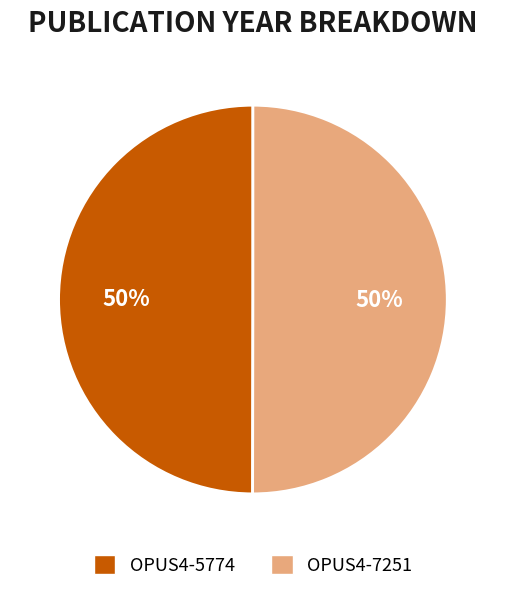

To the nearest percent, what percentage of the pie is OPUS4-7251?

50%